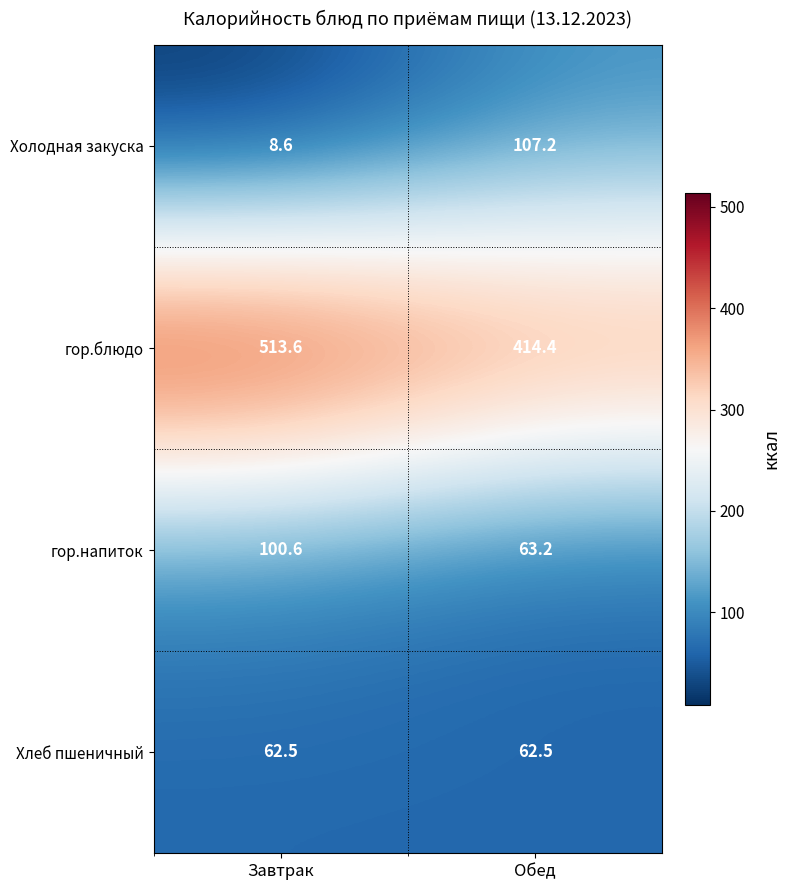

At how many categories does at least one series exceed 307?

2